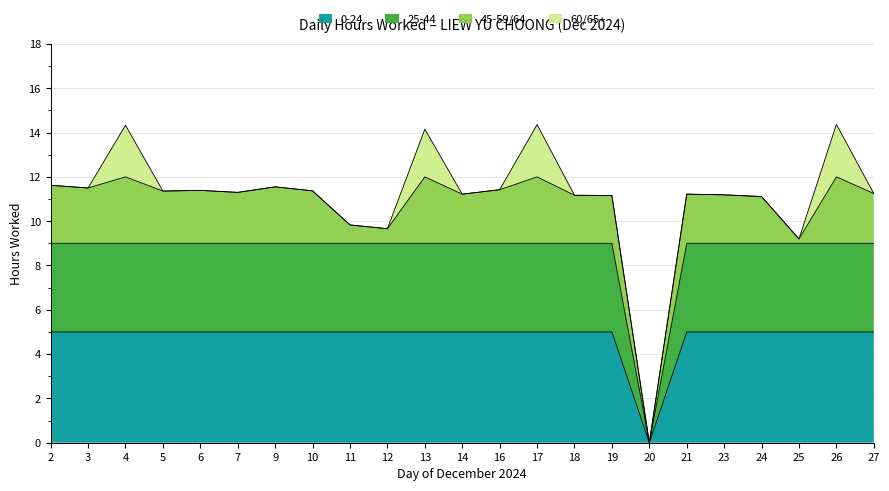

Does the chart have visible grid lines?

Yes